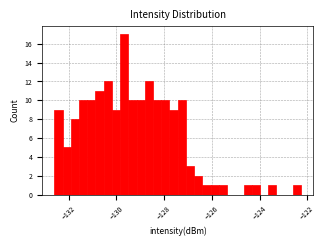

Read against the x-axis, roughly where is the centre of the tallest bar?

-129.6